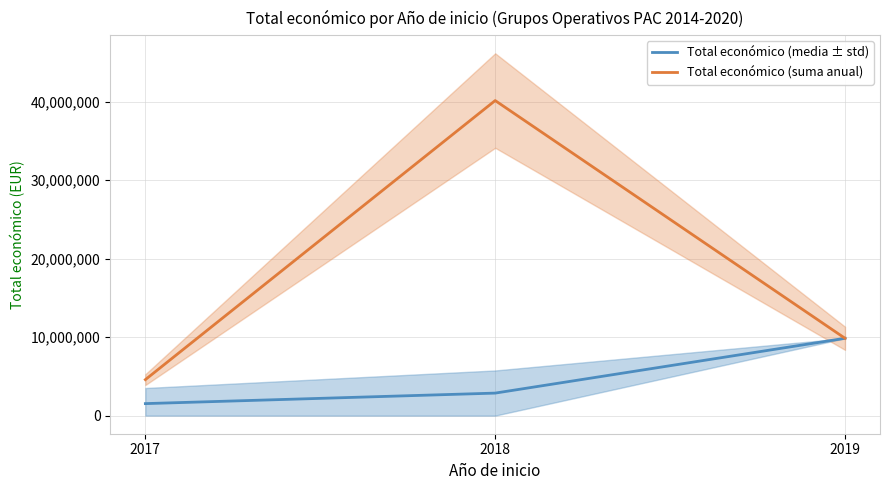

Between 2018 and 2019, which series saw the biggest shift?

Total económico (suma anual)